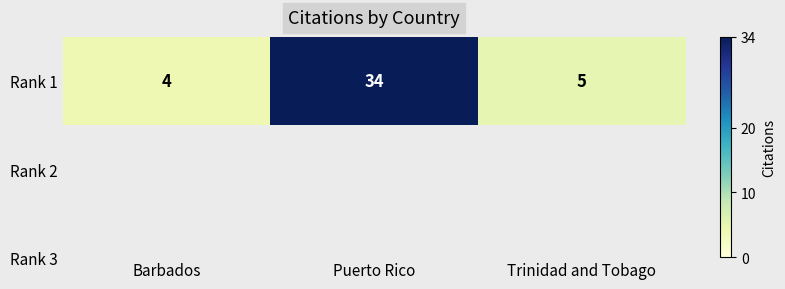

Where is the data nearest to the value 19?

Trinidad and Tobago